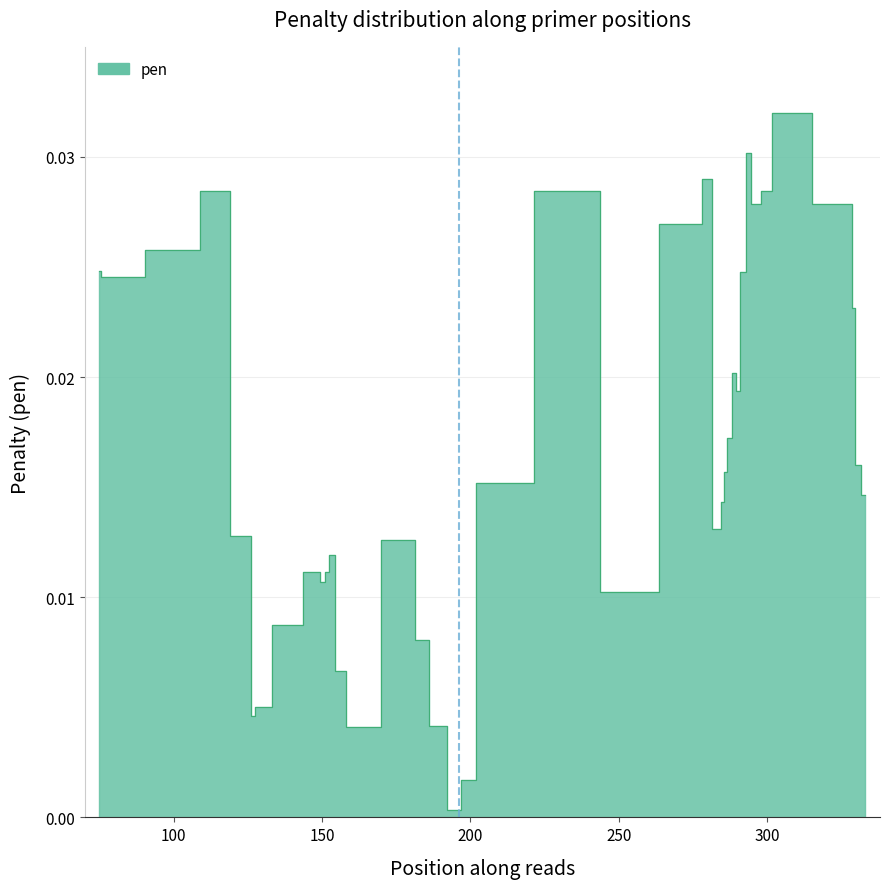

Reading left to right, list all the values displayed in this chart.

75=0.0	76=0.0	105=0.0	113=0.0	125=0.0	127=0.0	128=0.0	138=0.0	149=0.0	150=0.0	152=0.0	153=0.0	154=0.0	155=0.0	161=0.0	179=0.0	184=0.0	188=0.0	196=0.0	198=0.0	206=0.0	237=0.0	250=0.0	277=0.0	279=0.0	284=0.0	285=0.0	286=0.0	287=0.0	289=0.0	290=0.0	292=0.0	294=0.0	295=0.0	301=0.0	302=0.0	328=0.0	329=0.0	330=0.0	333=0.0